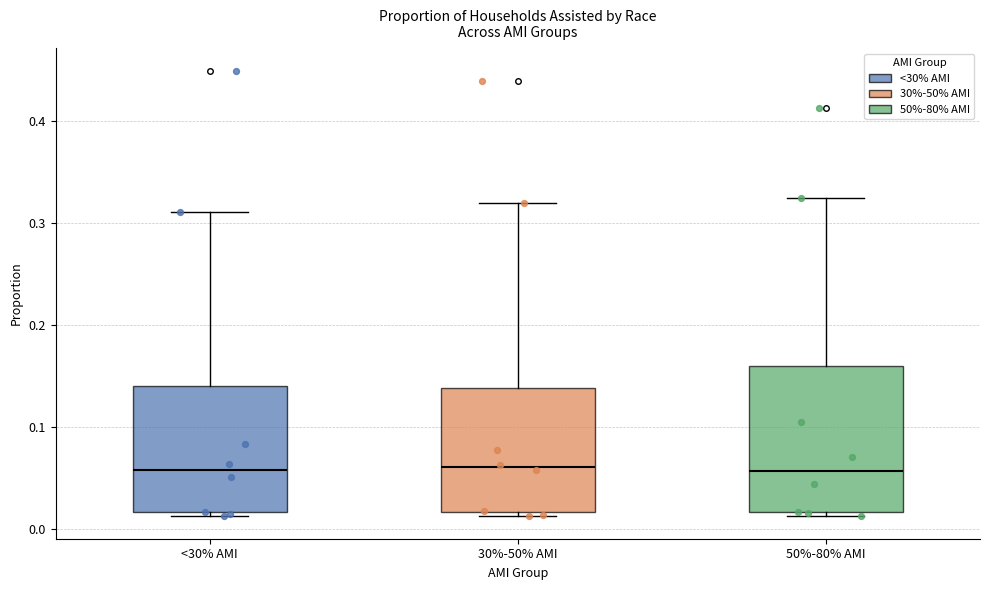

Reading left to right, read every box against the y-axis: the position of its median line, the range the box covers, and the ends of its whiskers. The values are not printed on the chart, so give them approximately, as read against the axis.

<30% AMI: median 0.06, box 0.02 to 0.14, whiskers 0.01 to 0.31
30%-50% AMI: median 0.06, box 0.02 to 0.14, whiskers 0.01 to 0.32
50%-80% AMI: median 0.06, box 0.02 to 0.16, whiskers 0.01 to 0.32